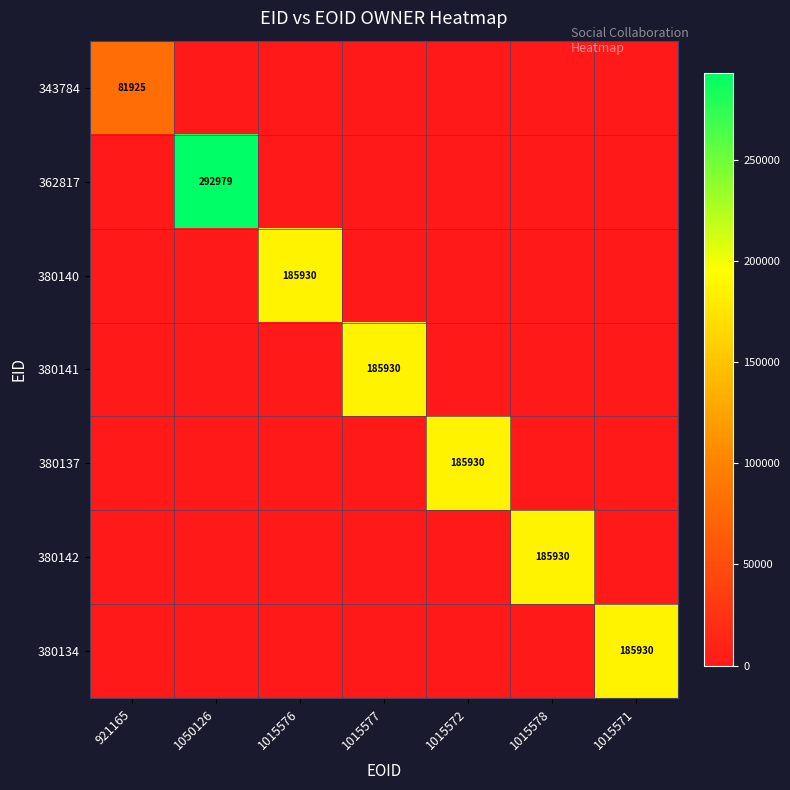

Is it true that 380137 equals 94553 at 1015576?

False